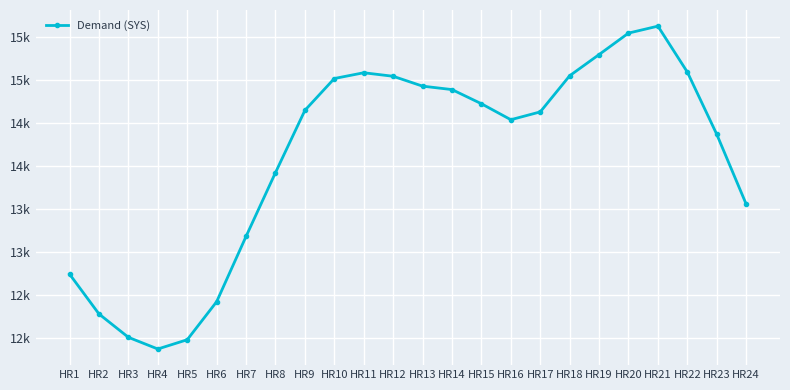

List the labels in order of value, largest first.

HR21, HR20, HR19, HR22, HR11, HR18, HR12, HR10, HR13, HR14, HR15, HR9, HR17, HR16, HR23, HR8, HR24, HR7, HR1, HR6, HR2, HR3, HR5, HR4